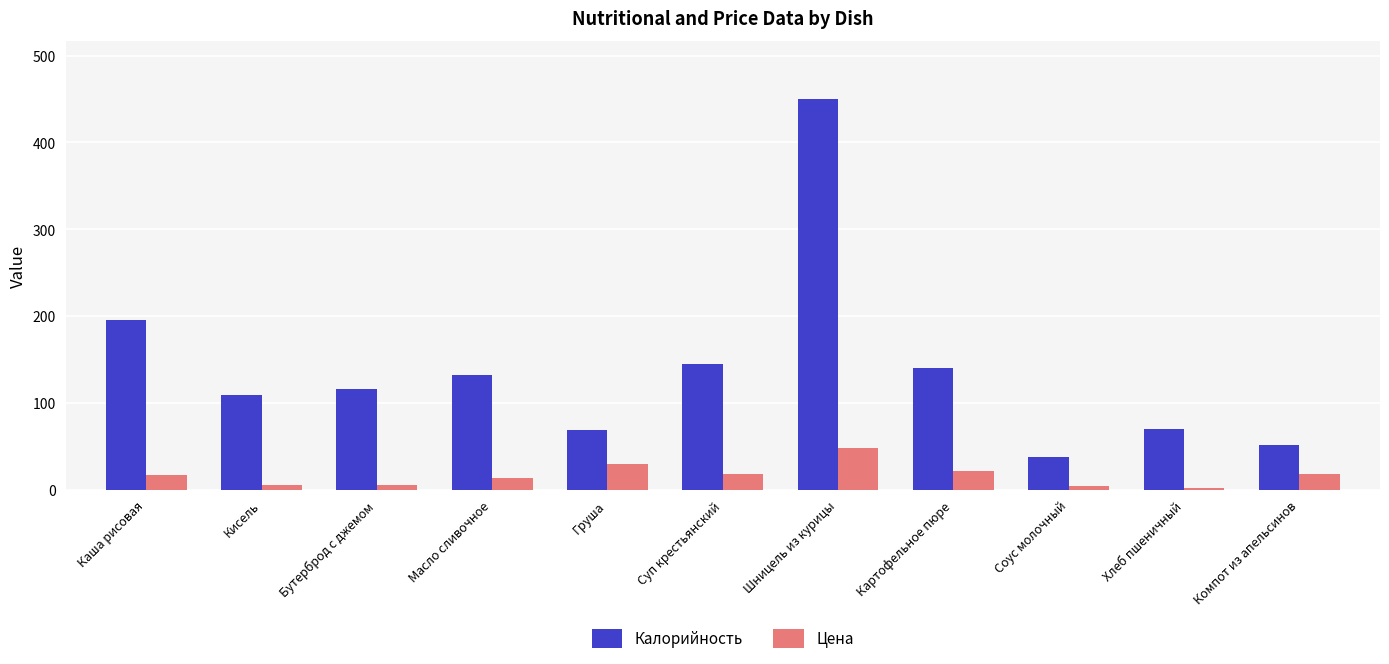

At which category is the sum across all series the highest?

Шницель из курицы